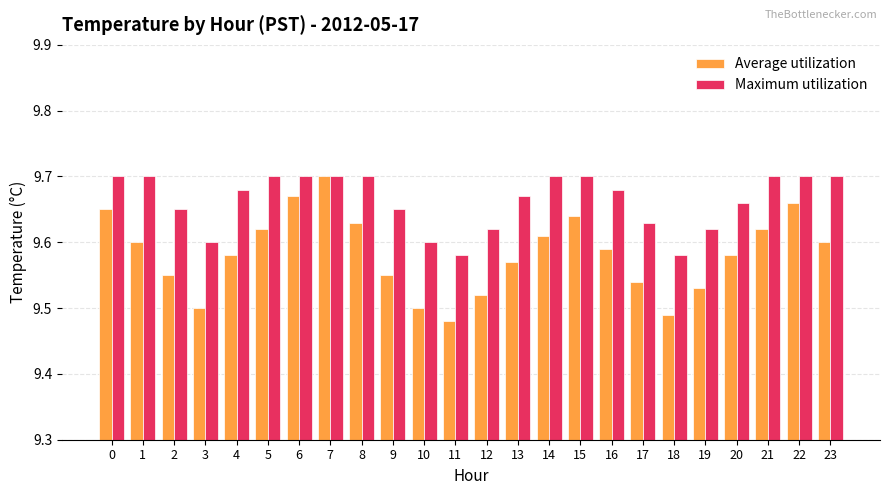

Which series changed the most between 10 and 16?

Average utilization